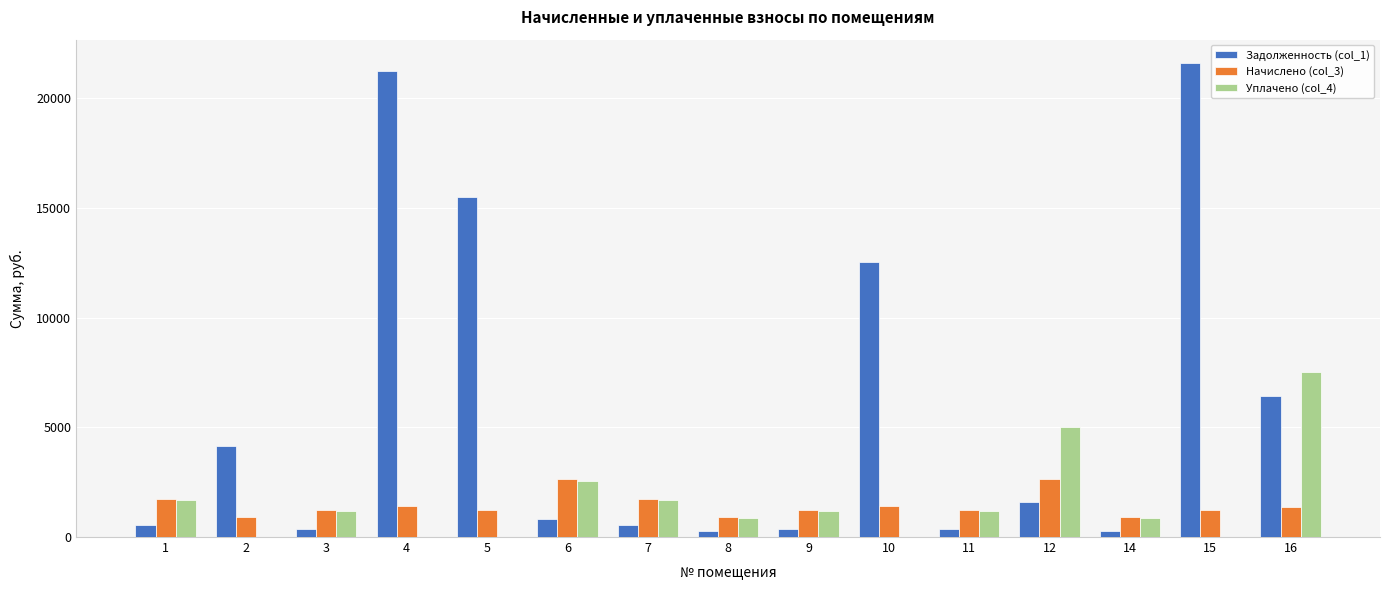

What is the maximum value shown in the chart?

21584.2